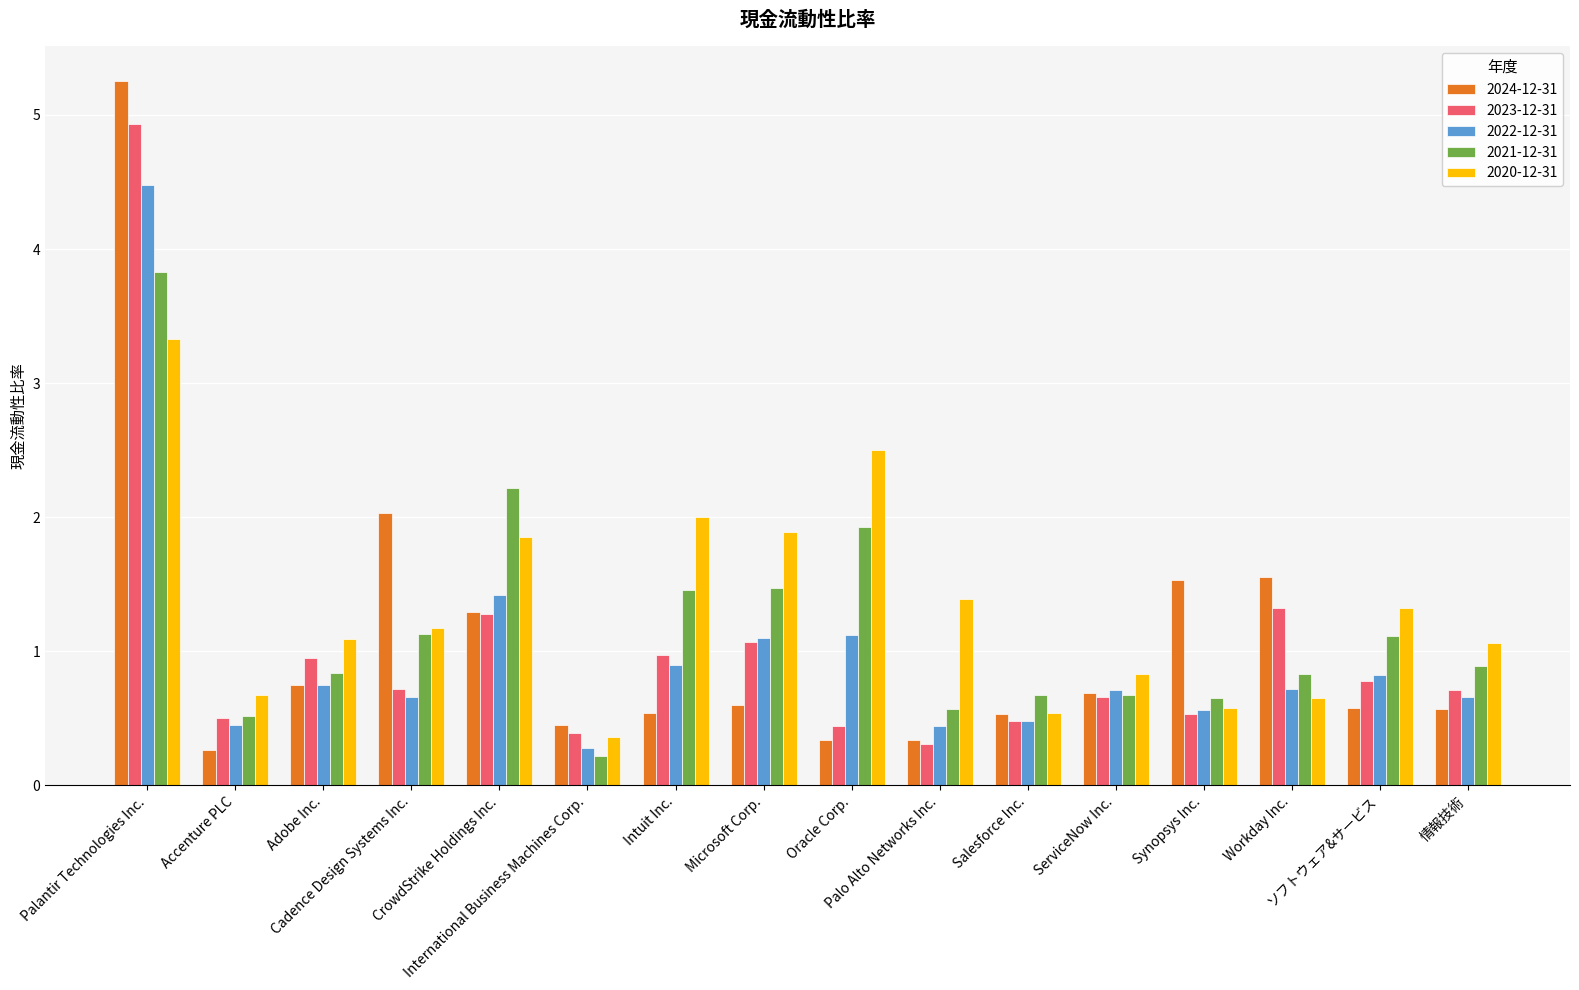

At how many categories does at least one series exceed 0?

16